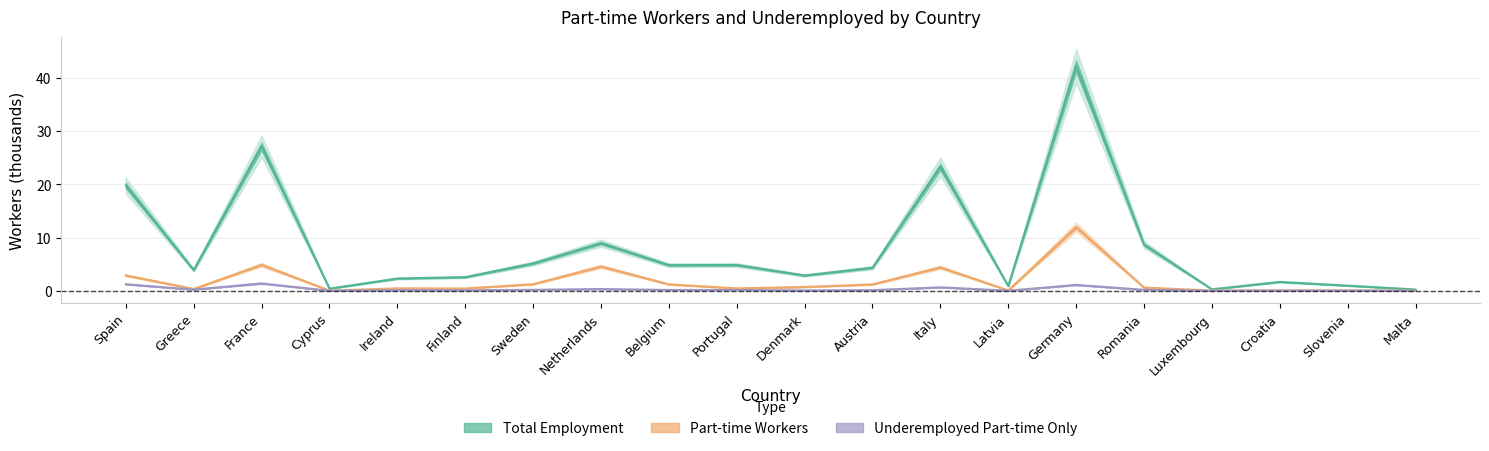

How many values in the Total Employment series are below 4?

10